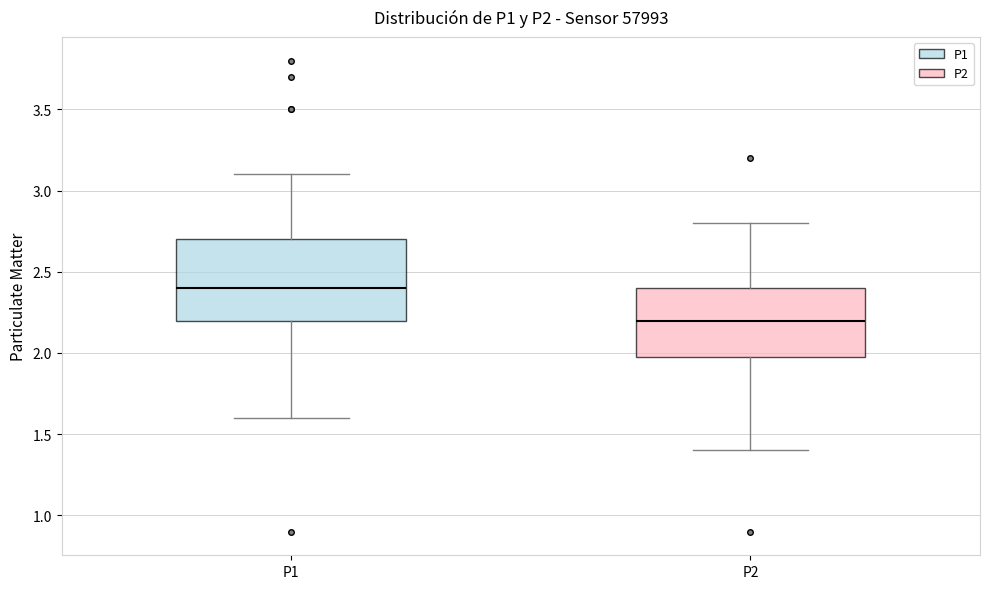

Reading left to right, transcribe this box plot: for each box, give where its median line is, the range the box spans, and where its two whiskers end, as read against the y-axis. The values are not printed on the chart, so give them approximately, as read against the axis.

P1: median 2.4, box 2.2 to 2.7, whiskers 1.6 to 3.1
P2: median 2.2, box 2.0 to 2.4, whiskers 1.4 to 2.8